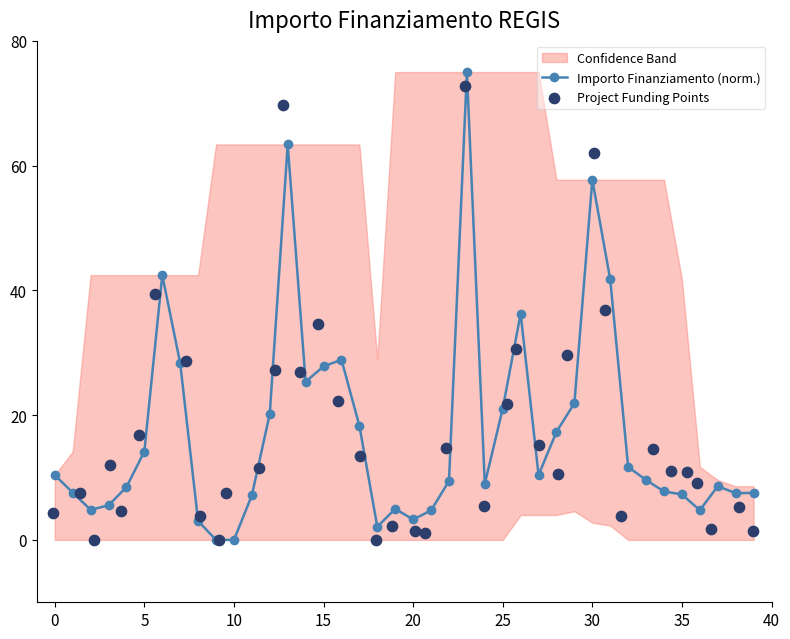

Which series has the widest spread of Y values?

Importo Finanziamento (norm.)